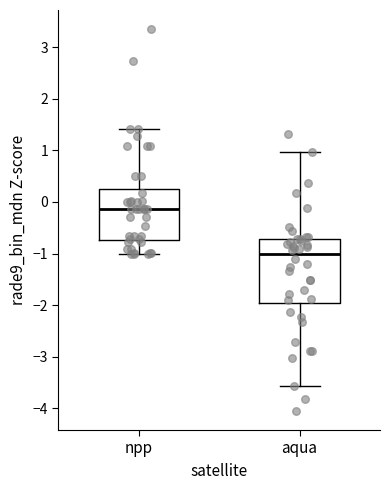

Where is the upper edge of the box for npp on the y-axis? The values are not printed on the chart, so give them approximately, as read against the axis.

0.3